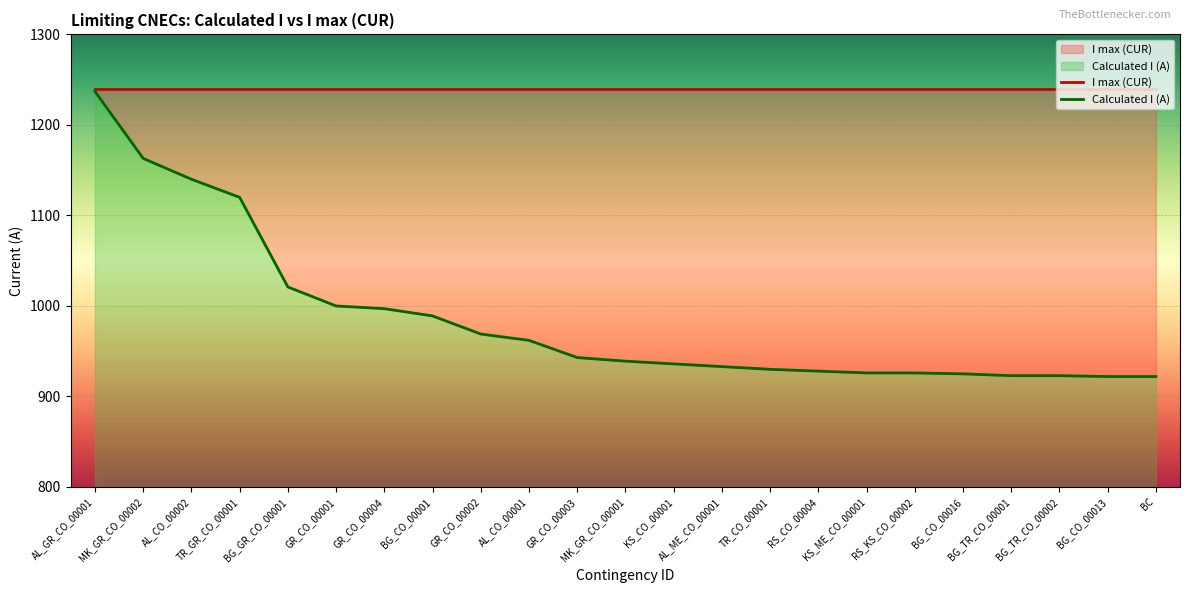

The chart shows a value of 457 at AL_CO_00001. True or false?

False